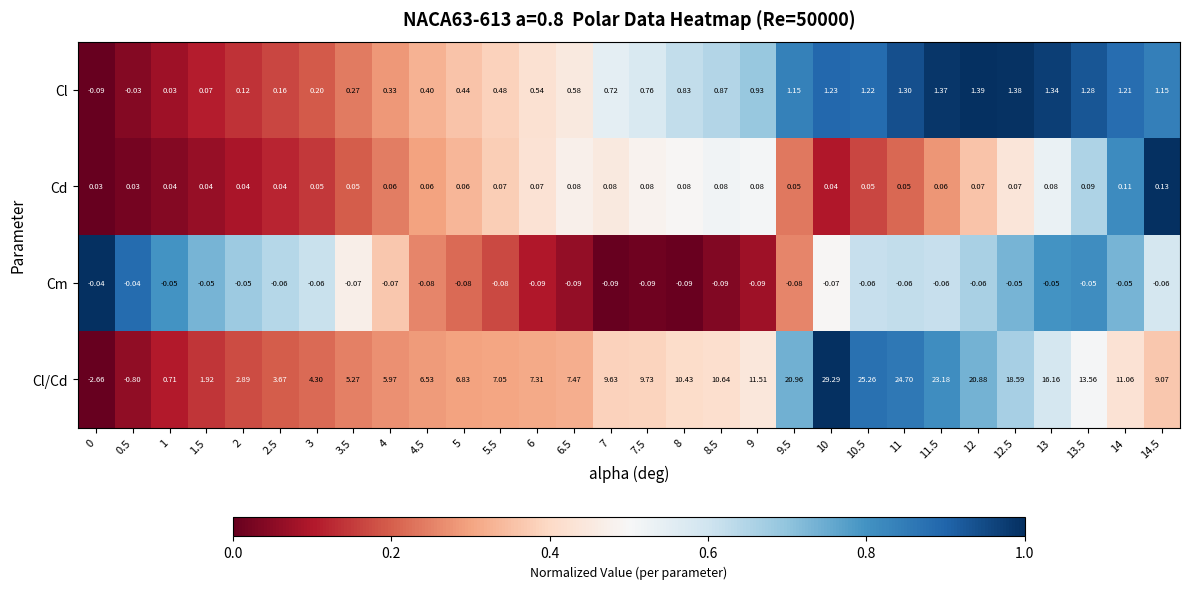

Which series has the widest spread of values?

Cl/Cd